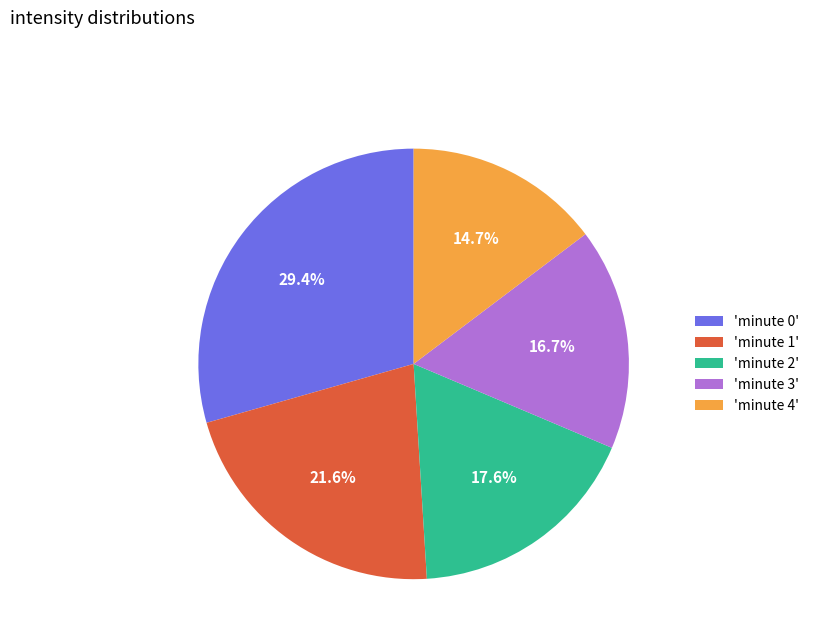

Count the number of slices in the pie.

5